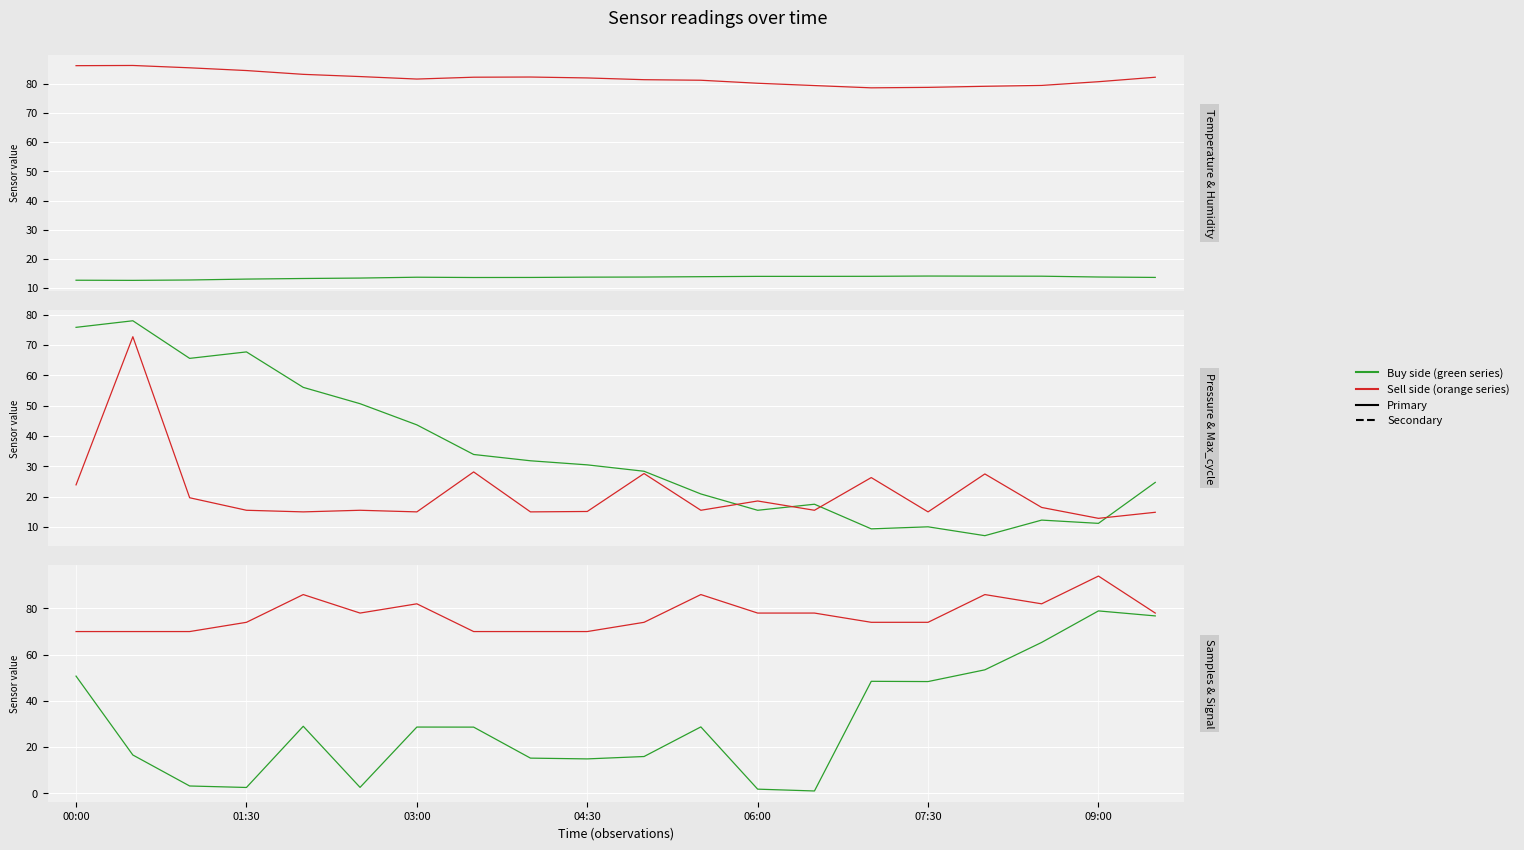

What is the sum of the Max_cycle (norm) values at 13 and 00:00?

39.3